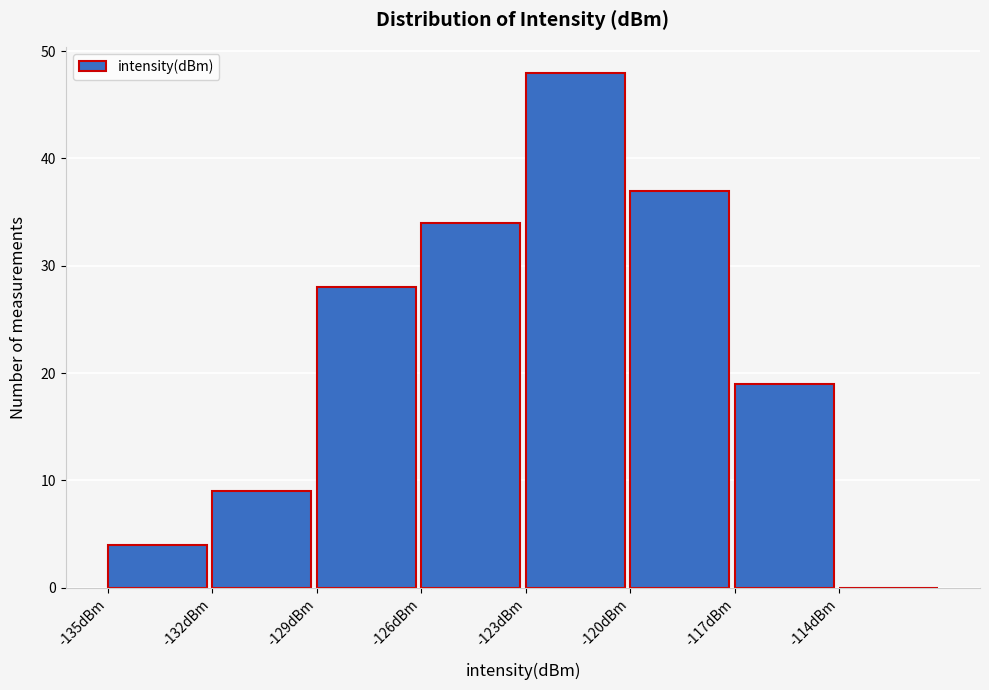

What is the height of the bar covering -129 to -126 on the x-axis? The values are not printed on the chart, so give them approximately, as read against the axis.

28